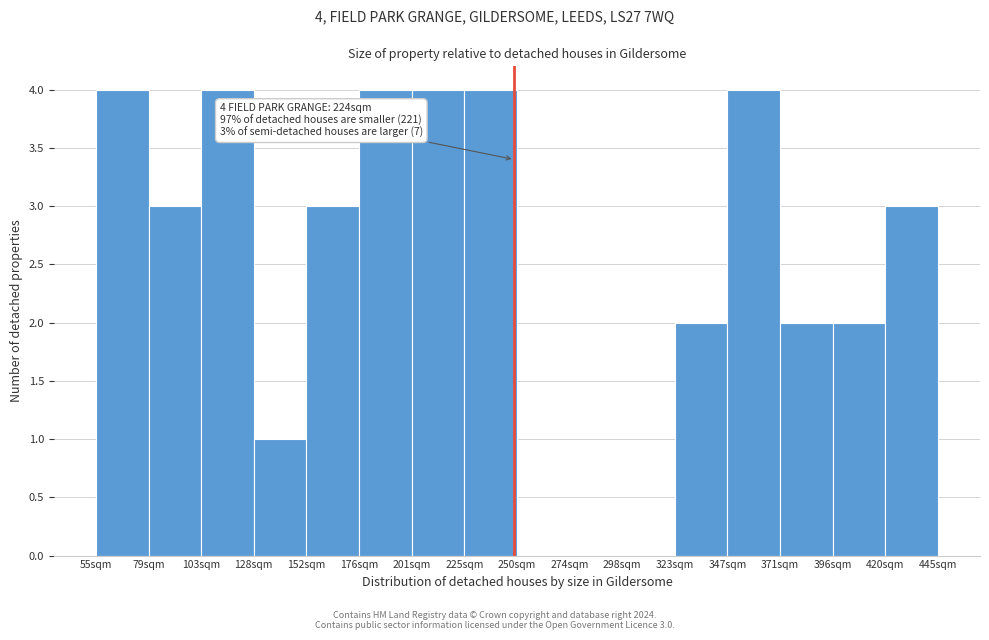

Reading right to left, extract all data points from this chart.

420sqm=3	396sqm=2	371sqm=2	347sqm=4	323sqm=2	298sqm=0	274sqm=0	250sqm=0	225sqm=4	201sqm=4	176sqm=4	152sqm=3	128sqm=1	103sqm=4	79sqm=3	55sqm=4